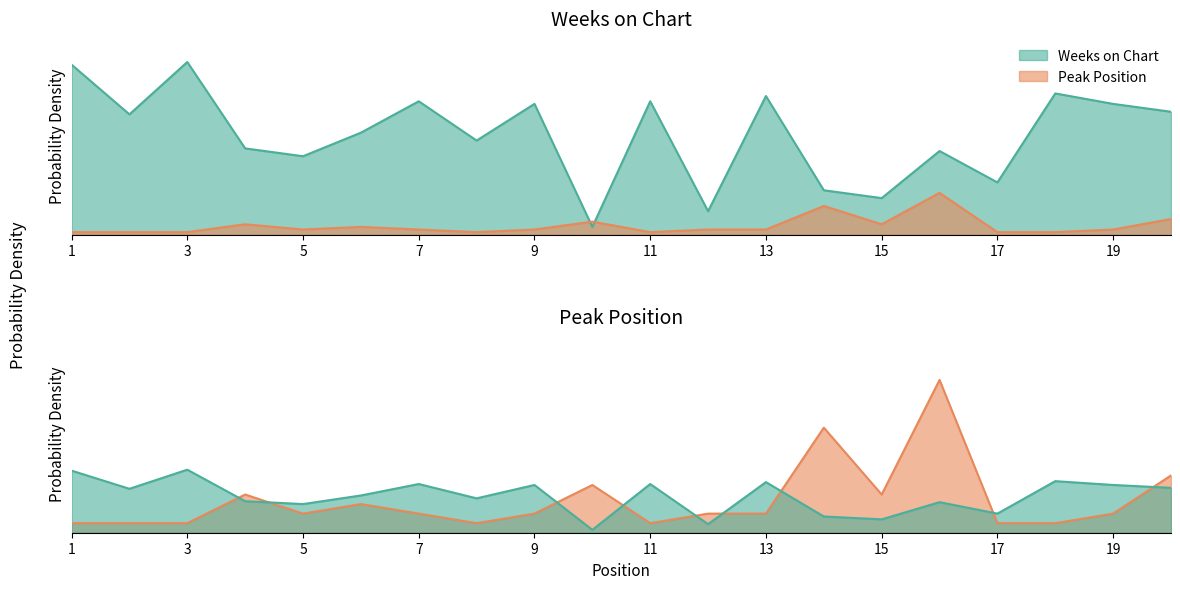

The Peak Position series shows 1 at 2. True or false?

True